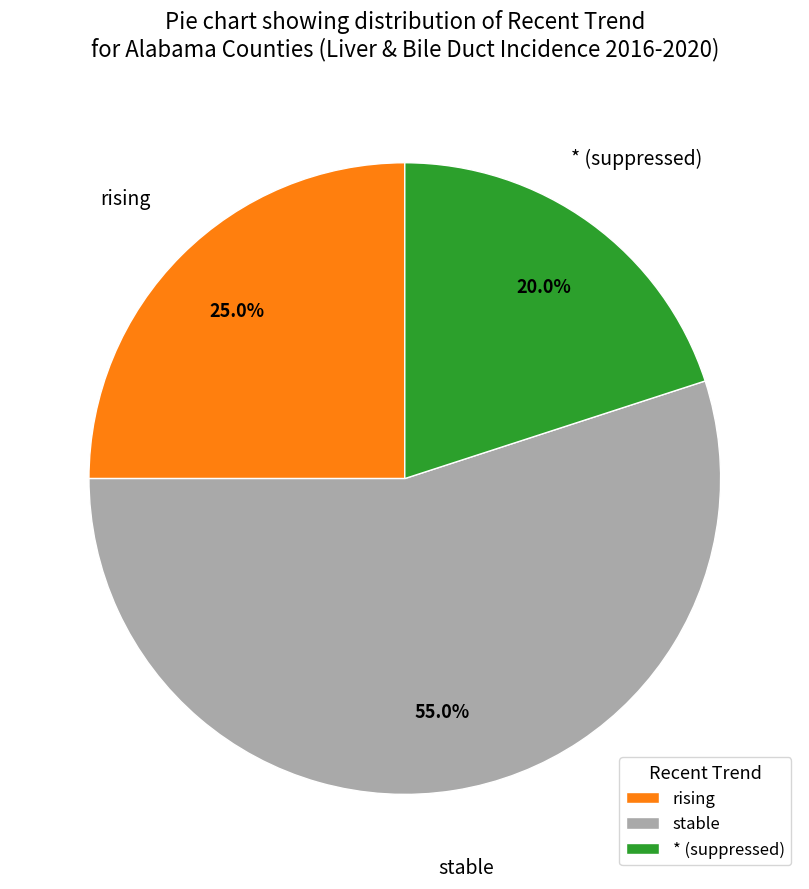

To the nearest percent, what is the combined percentage of * and stable?

75%